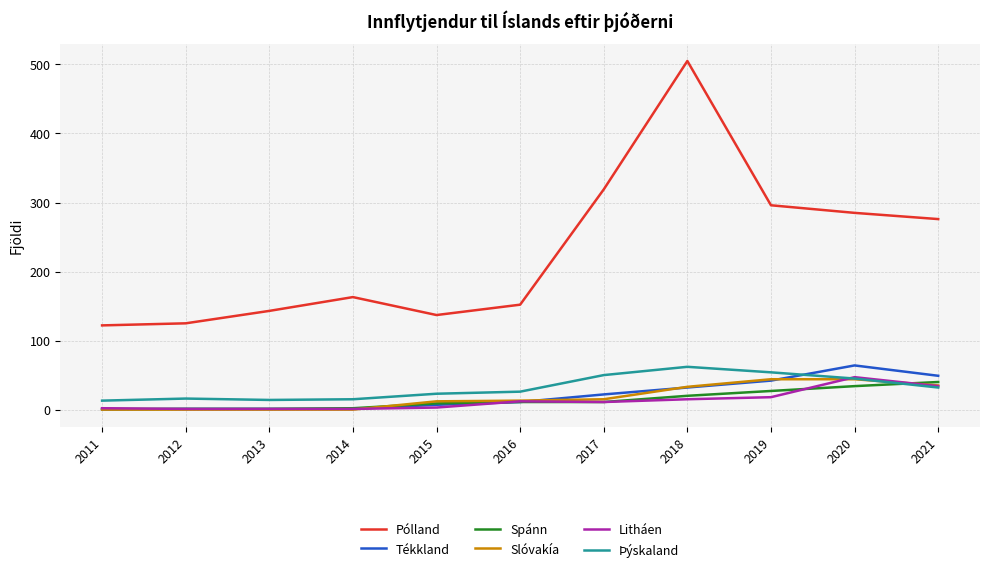

What are all the series names shown in the legend?

Pólland, Tékkland, Spánn, Slóvakía, Litháen, Þýskaland